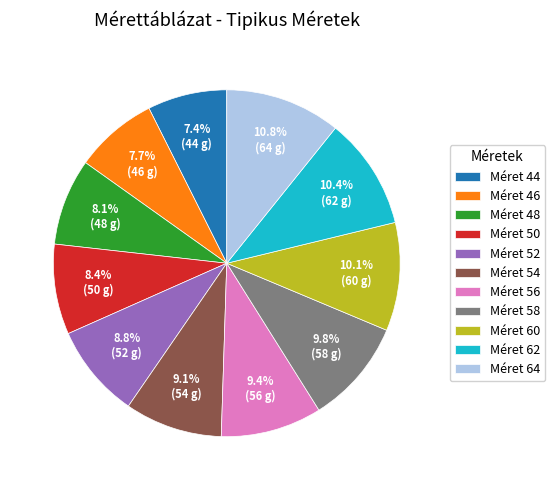

Is there a majority slice in this chart?

No